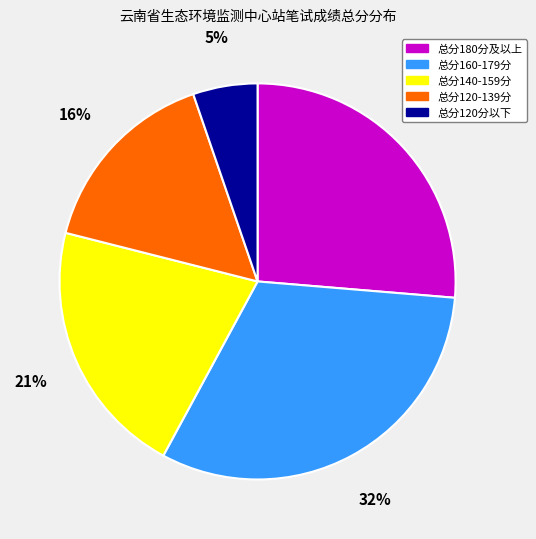

Is there a majority slice in this chart?

No